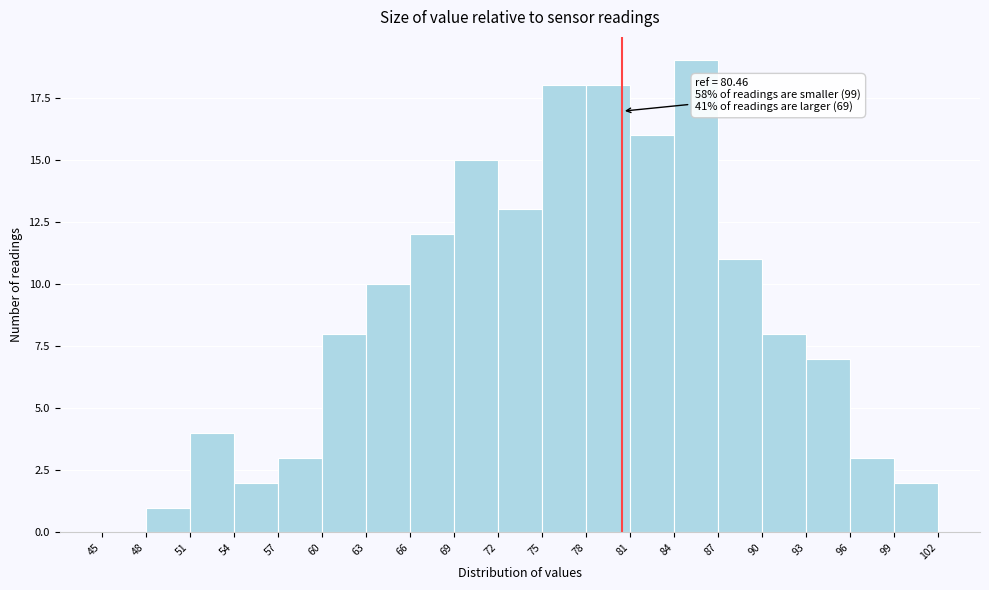

Over which range of the x-axis is the bar tallest?

84 to 87